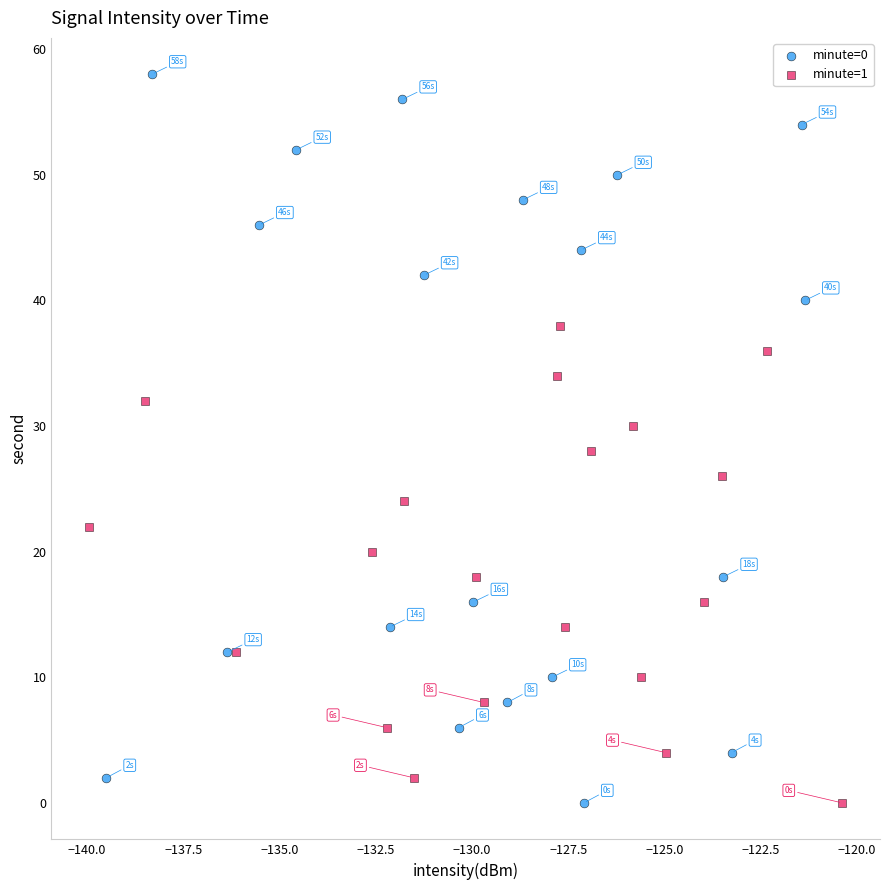

Which series reaches the maximum Y coordinate?

minute=0